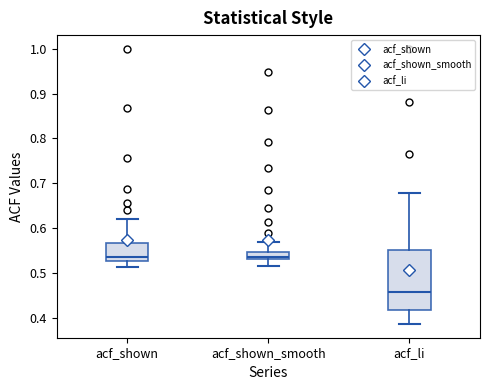

Where is the upper edge of the box for acf_shown_smooth on the y-axis? The values are not printed on the chart, so give them approximately, as read against the axis.

0.55